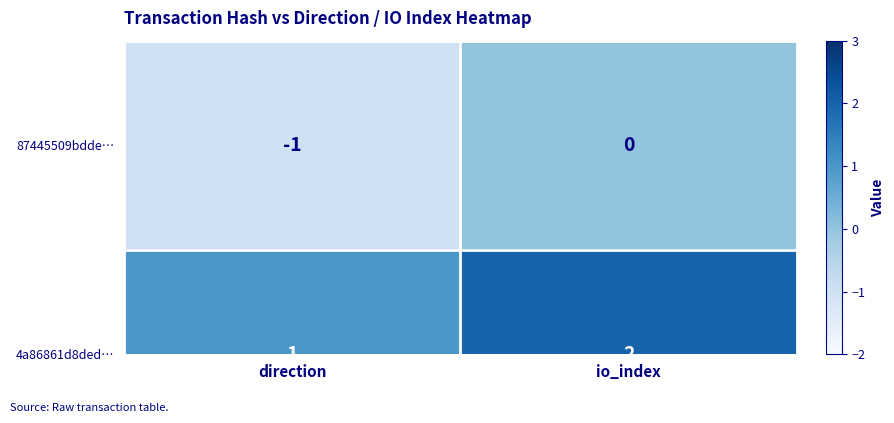

At which category does the chart reach its peak across all series?

io_index